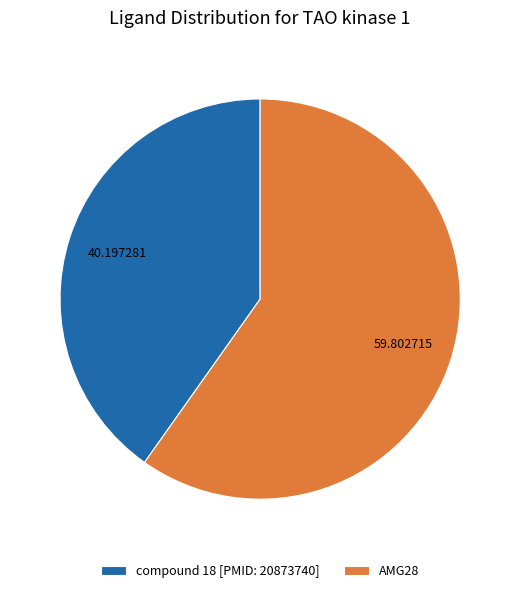

Is the sum of AMG28 and compound 18 [PMID: 20873740] greater than half?

Yes